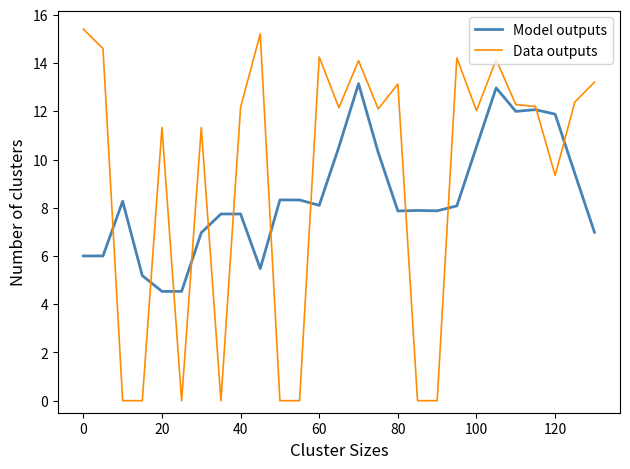

What are all the series names shown in the legend?

Model outputs, Data outputs